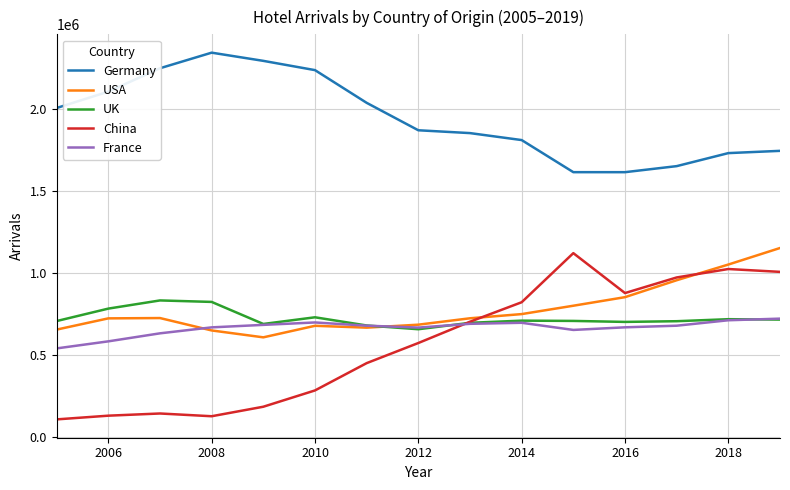

How many distinct data groups are displayed?

5